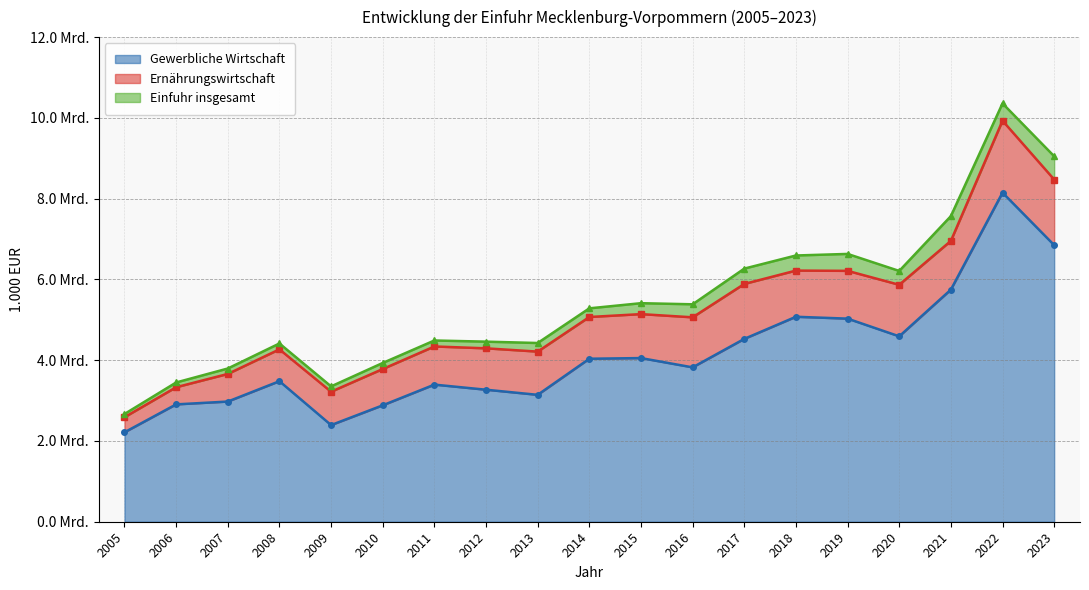

True or false: Gewerbliche Wirtschaft has a value of 2975585 at 2007.

True